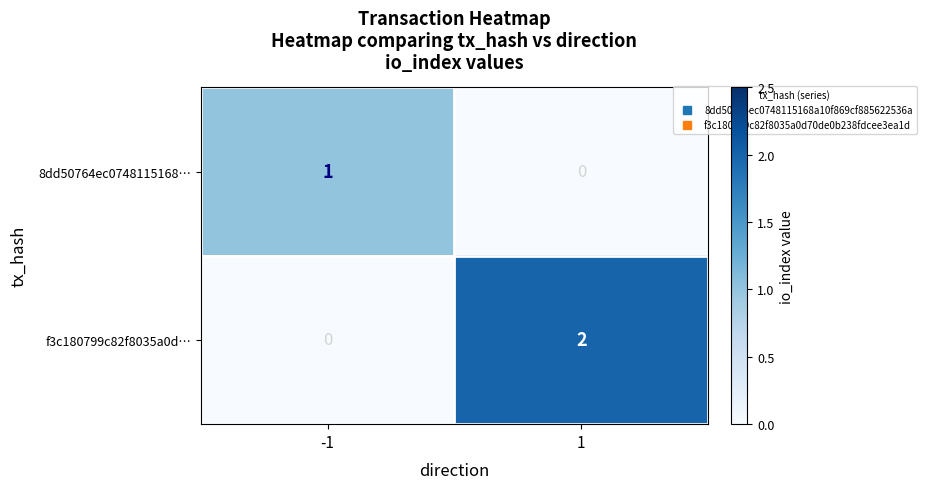

The value of 8dd50764ec0748115168… at 1 is 0. True or false?

True